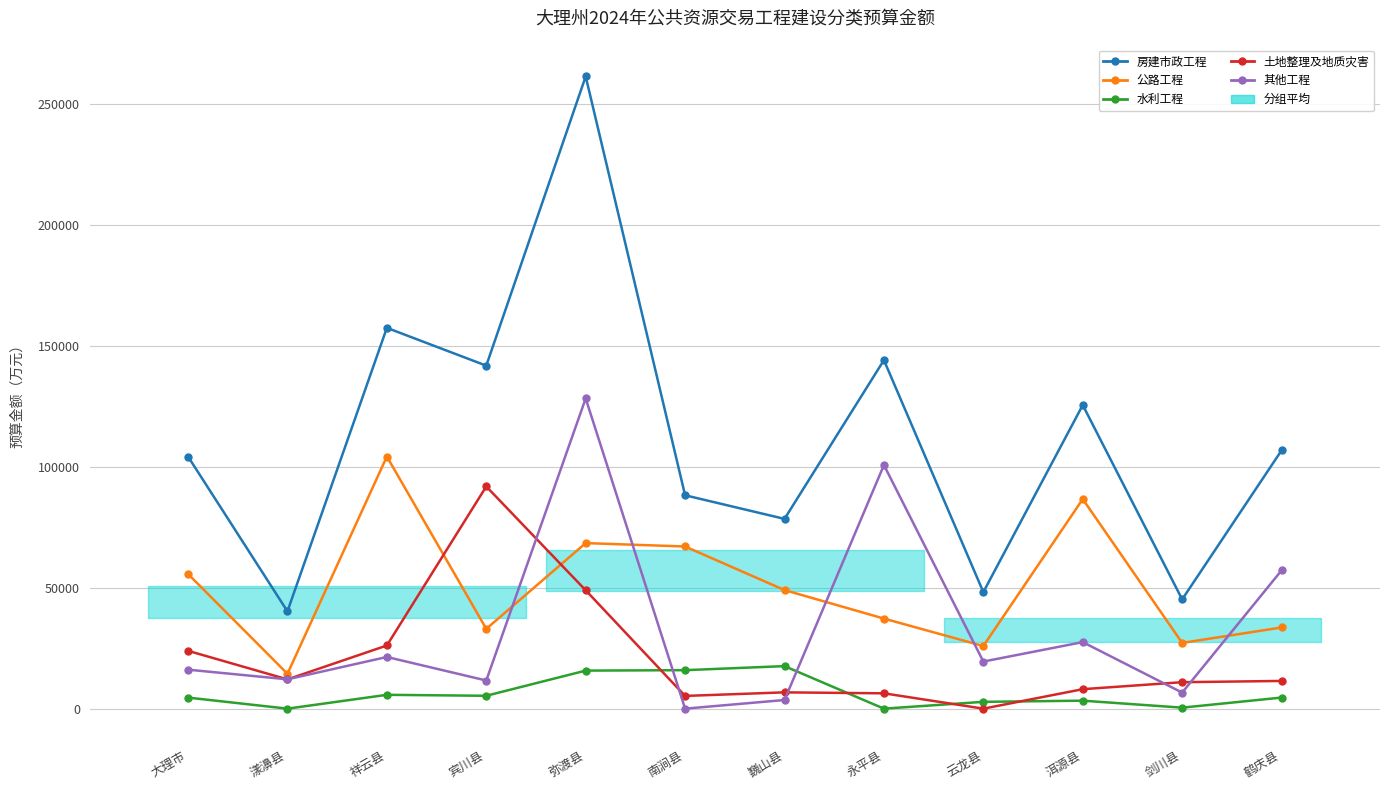

Reading left to right, list all the values displayed in this chart.

房建市政工程: 大理市=104258.0	漾濞县=40241.8	祥云县=157473.9	宾川县=141840.4	弥渡县=261444.5	南涧县=88240.2	巍山县=78478.9	永平县=144133.5	云龙县=48197.4	洱源县=125545.2	剑川县=45191.6	鹤庆县=106808.4
公路工程: 大理市=55703.8	漾濞县=14423.8	祥云县=104257.9	宾川县=33001.9	弥渡县=68463.5	南涧县=67059.9	巍山县=49039.1	永平县=37248.5	云龙县=25902.2	洱源县=86666.2	剑川县=27190.5	鹤庆县=33569.7
水利工程: 大理市=4572.0	漾濞县=0.0	祥云县=5722.5	宾川县=5325.8	弥渡县=15736.8	南涧县=15916.0	巍山县=17592.6	永平县=0.0	云龙县=2818.6	洱源县=3305.3	剑川县=413.8	鹤庆县=4587.8
土地整理及地质灾害: 大理市=23919.2	漾濞县=12102.5	祥云县=26120.4	宾川县=91877.2	弥渡县=48951.9	南涧县=5264.3	巍山县=6743.1	永平县=6343.6	云龙县=0.0	洱源县=8055.0	剑川县=10948.3	鹤庆县=11460.8
其他工程: 大理市=16123.8	漾濞县=12131.7	祥云县=21373.2	宾川县=11635.5	弥渡县=128292.2	南涧县=0.0	巍山县=3579.6	永平县=100741.3	云龙县=19476.5	洱源县=27518.7	剑川县=6639.0	鹤庆县=57190.2